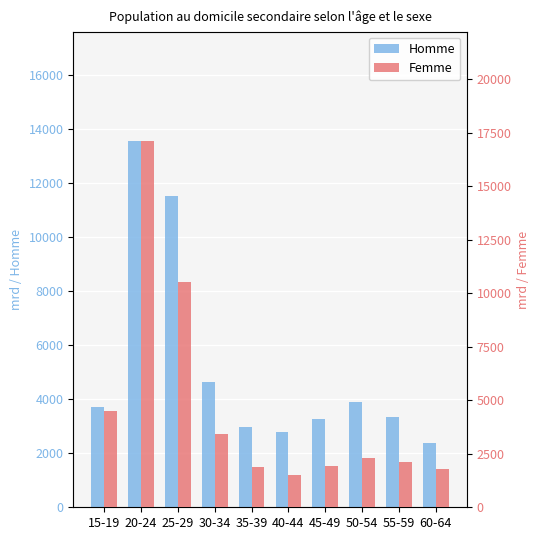

At which label does Homme first exceed 3705?

20-24